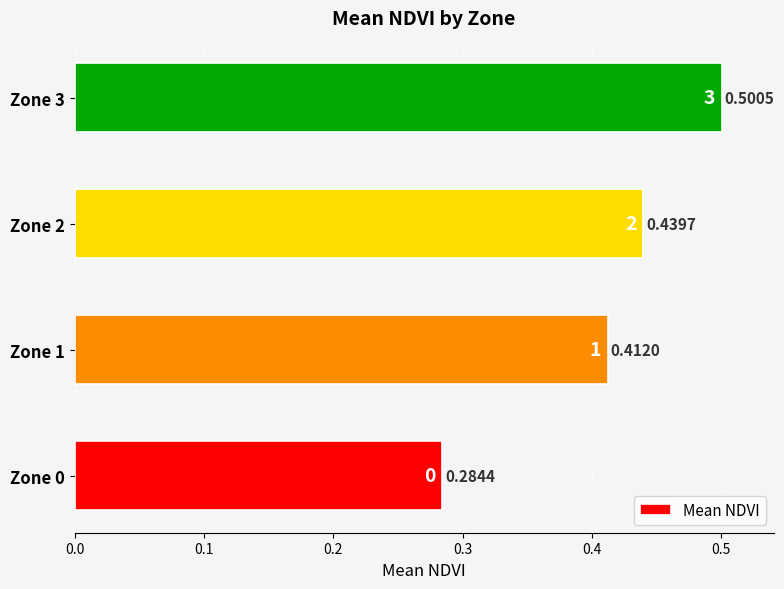

What is the sum of all values?

1.6